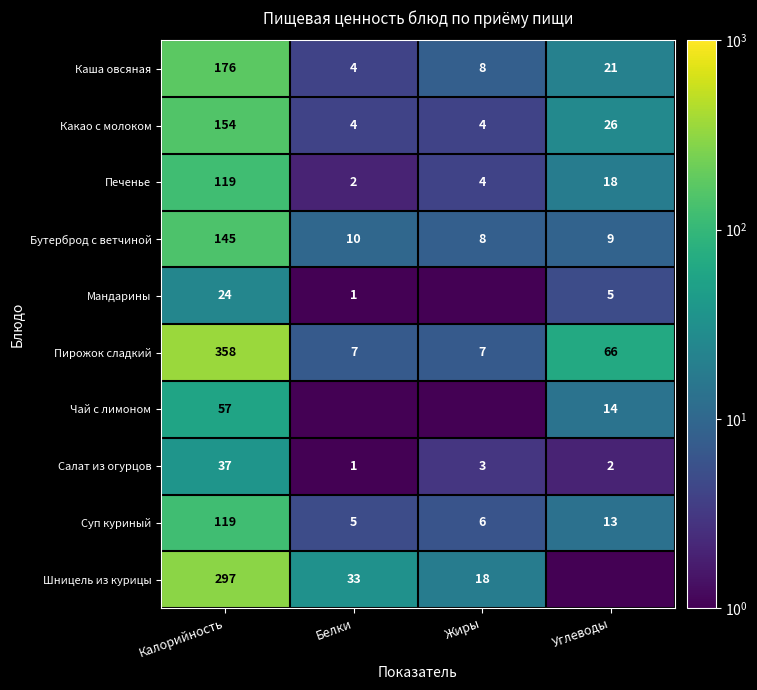

What is the sum of the Салат из огурцов values at Углеводы and Жиры?

5.0